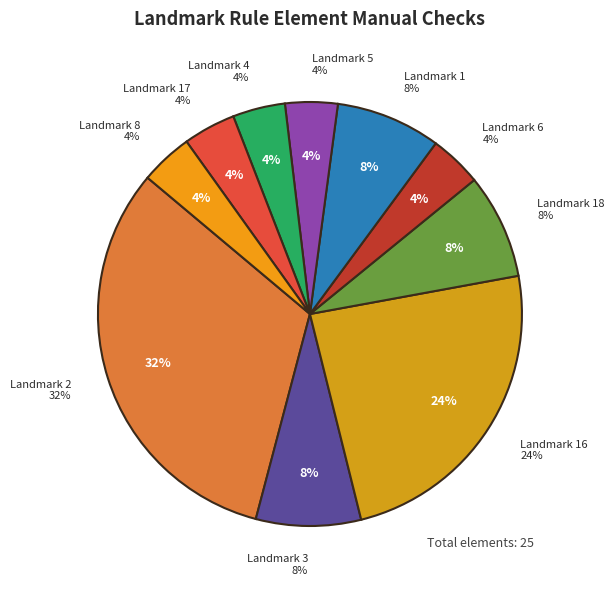

To the nearest percent, what is the combined percentage of Landmark 4 and Landmark 1?

12%